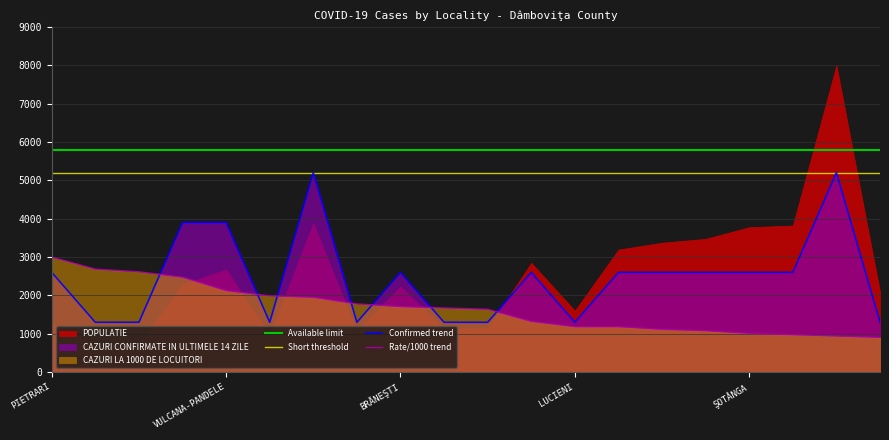

True or false: Confirmed trend has a value of 4203.7 at ŞOTÂNGA.

False